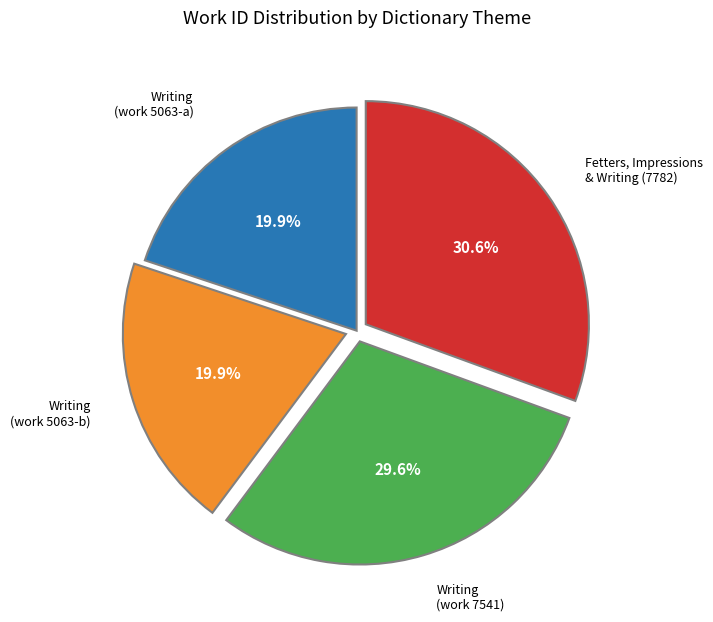

Does any single category account for the majority?

No